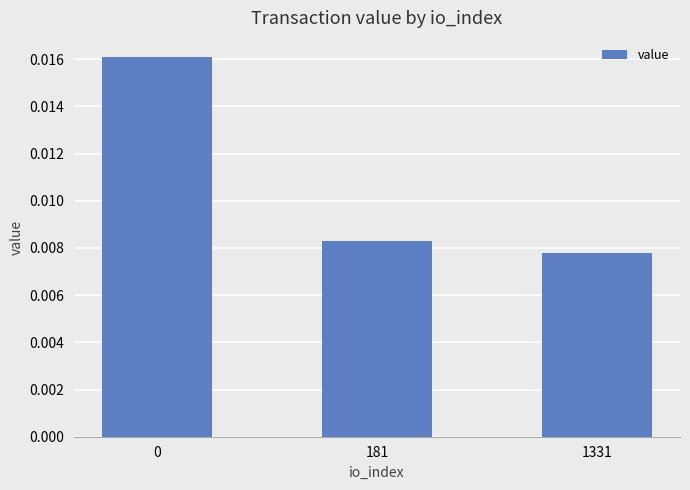

How many values are between 0 and 1?

3